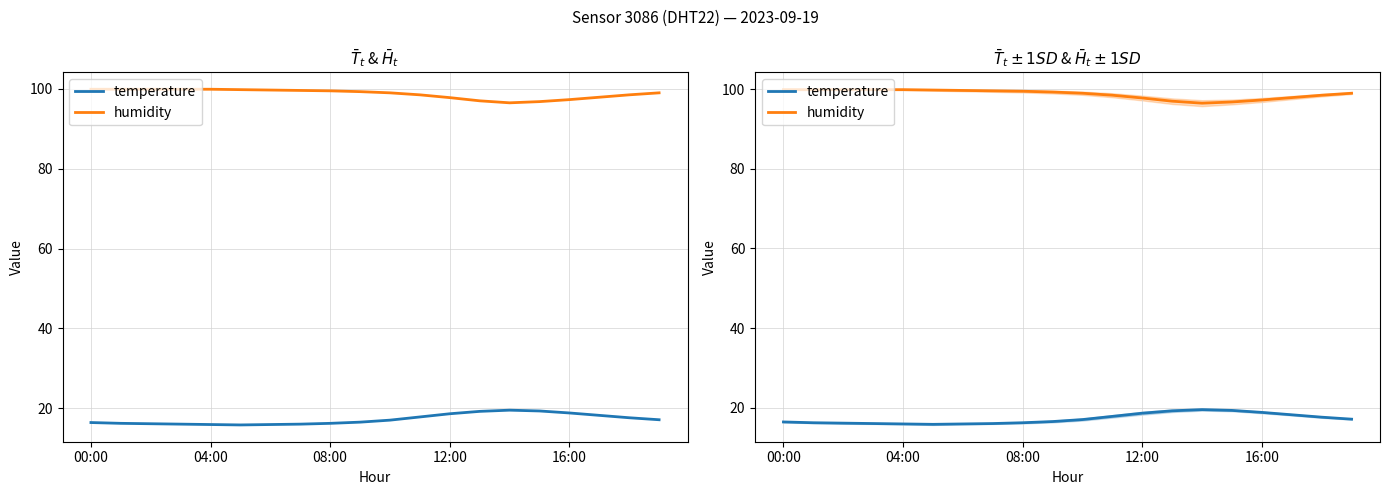

What is the total value across all series at 12:00?

115.9